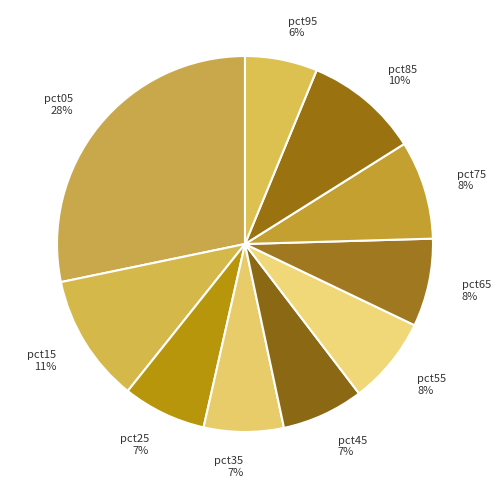

How many segments does this pie chart have?

10